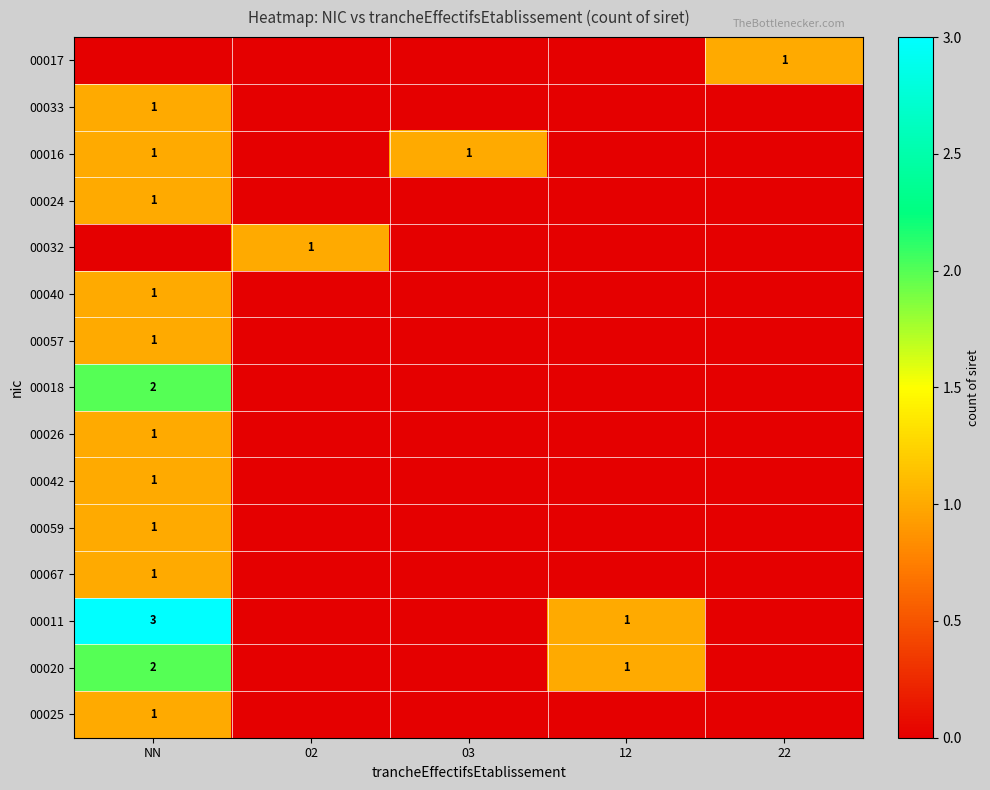

Is it true that 00026 equals 1 at NN?

True